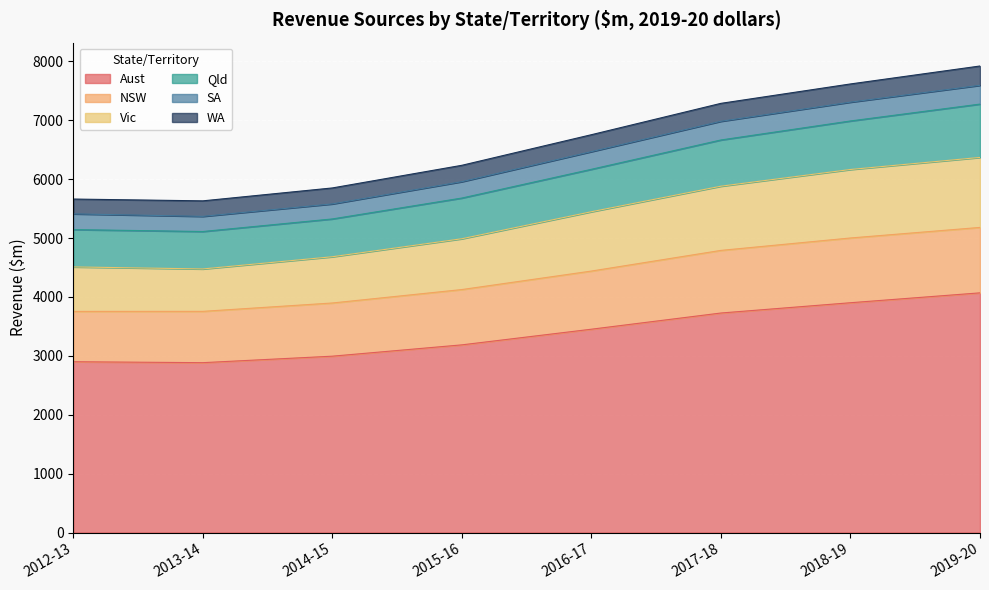

True or false: Aust has more than 2 interior local peaks.

False